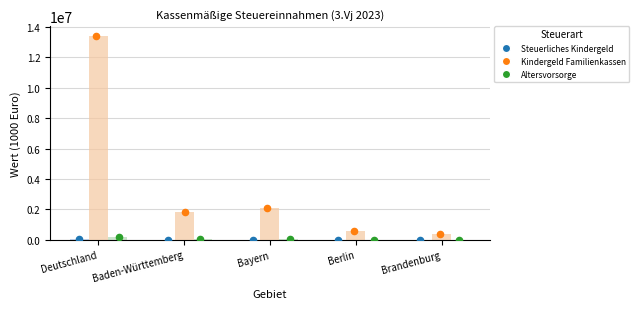

What are all the series names shown in the legend?

Steuerliches Kindergeld, Kindergeld Familienkassen, Altersvorsorge